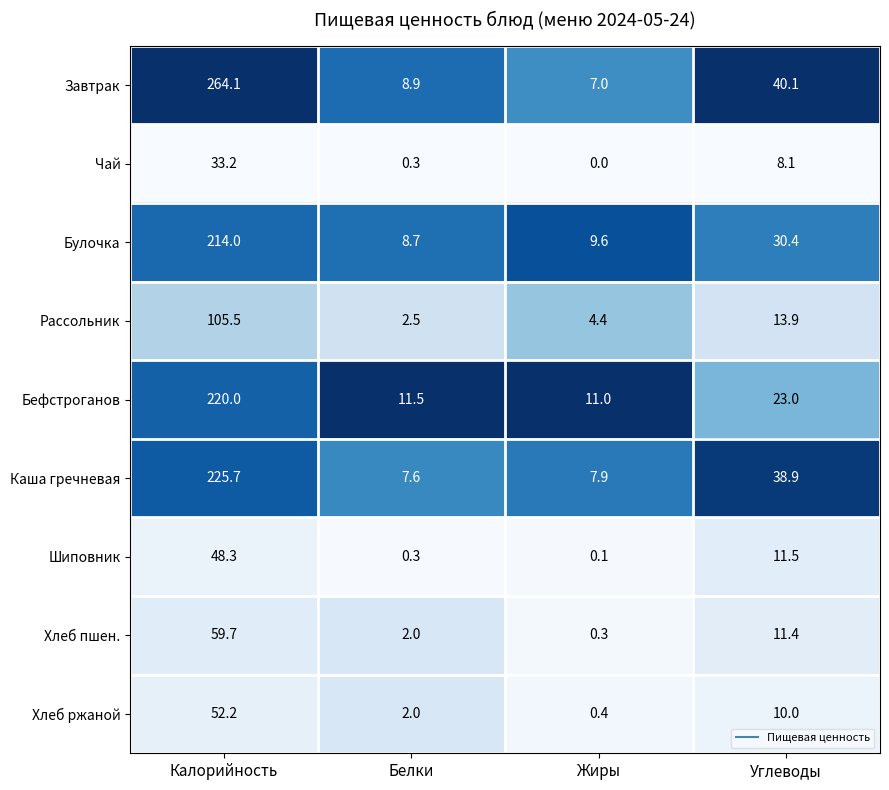

The value of Рассольник at Углеводы is 13.9. True or false?

True